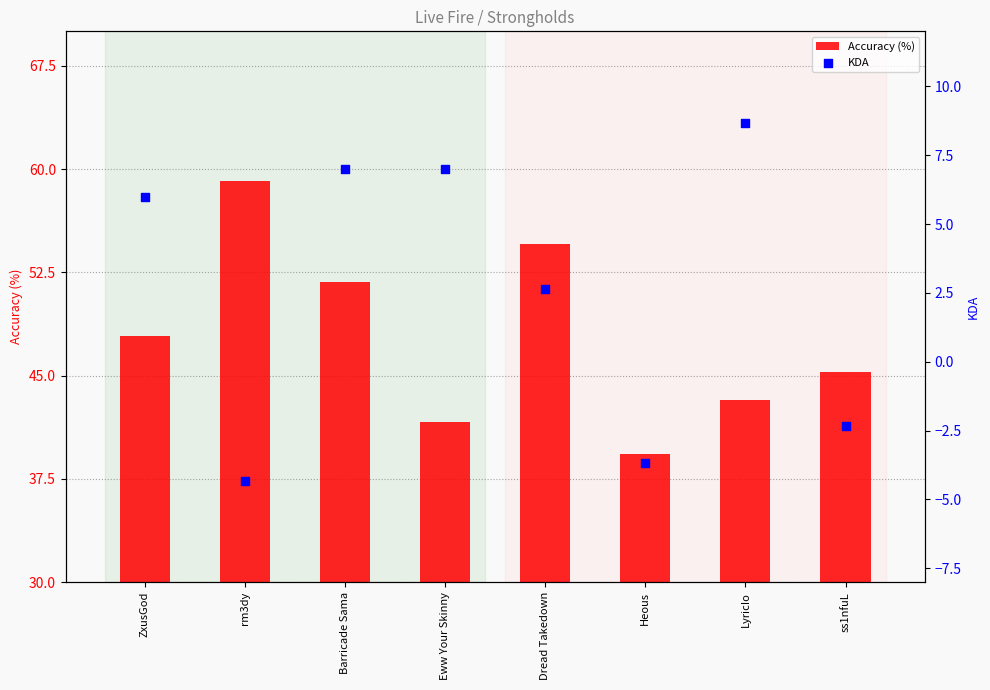

Which series reaches the maximum Y coordinate?

Accuracy (%)